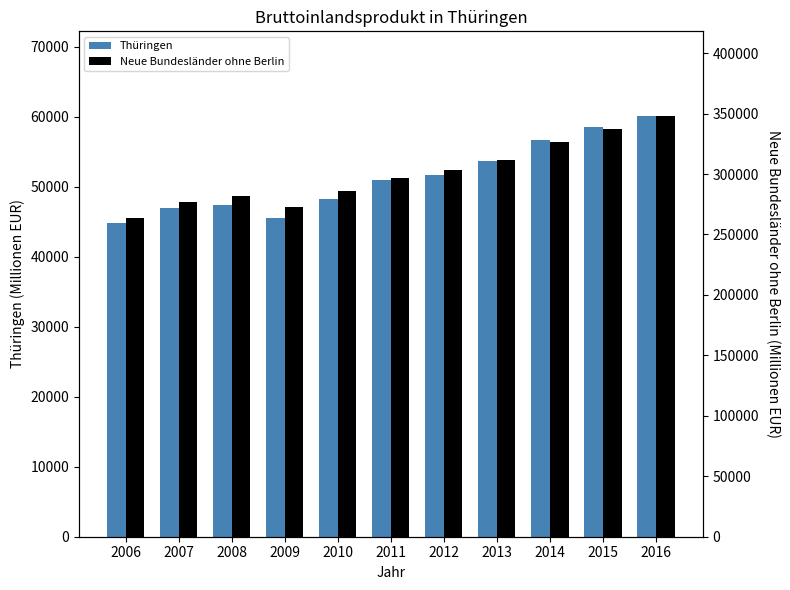

Reading left to right, extract all data points from this chart.

Thüringen: 44869	46928	47423	45513	48225	50972	51612	53712	56722	58440	60144
Neue Bundesländer ohne Berlin: 264035	276524	281609	272940	285630	296528	303055	311948	326405	337297	348363